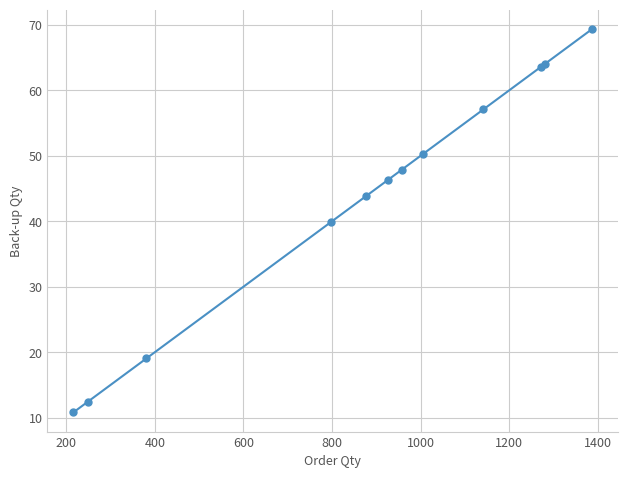

What is the sum of all values?

524.5